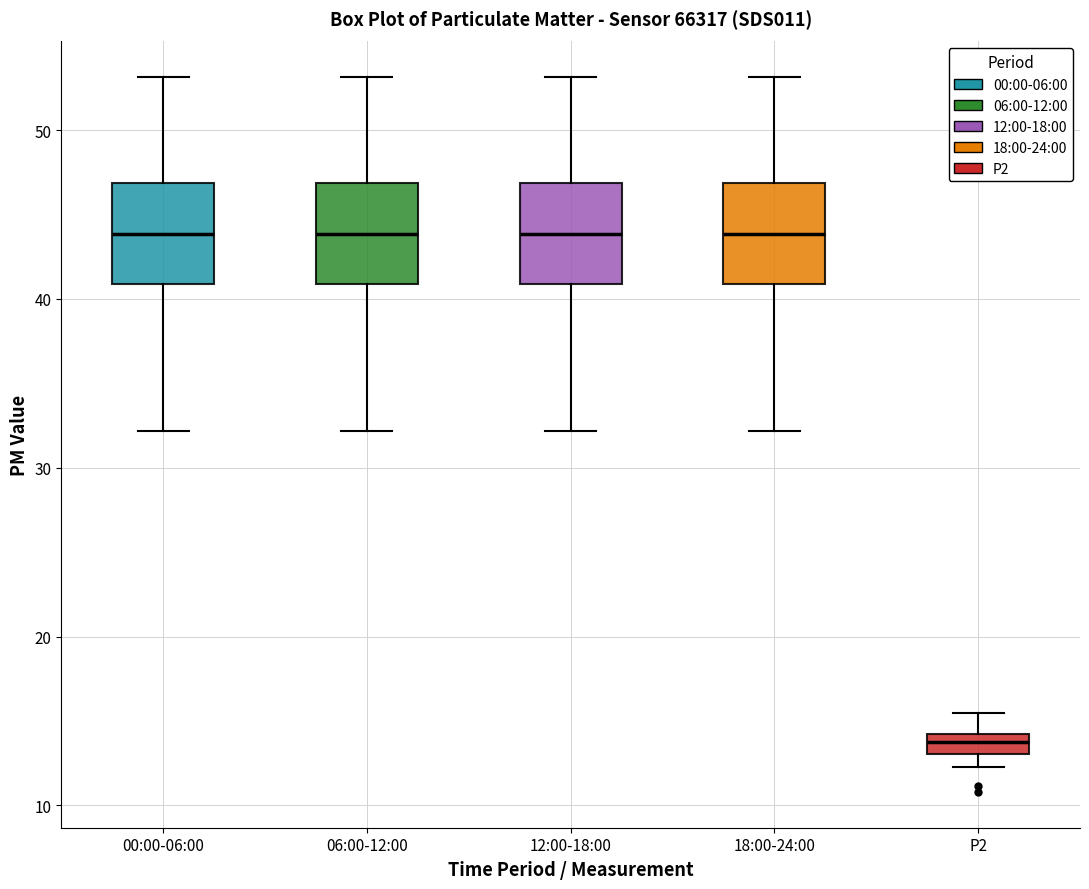

Where does the upper whisker of the box for 12:00-18:00 end on the y-axis? The values are not printed on the chart, so give them approximately, as read against the axis.

53